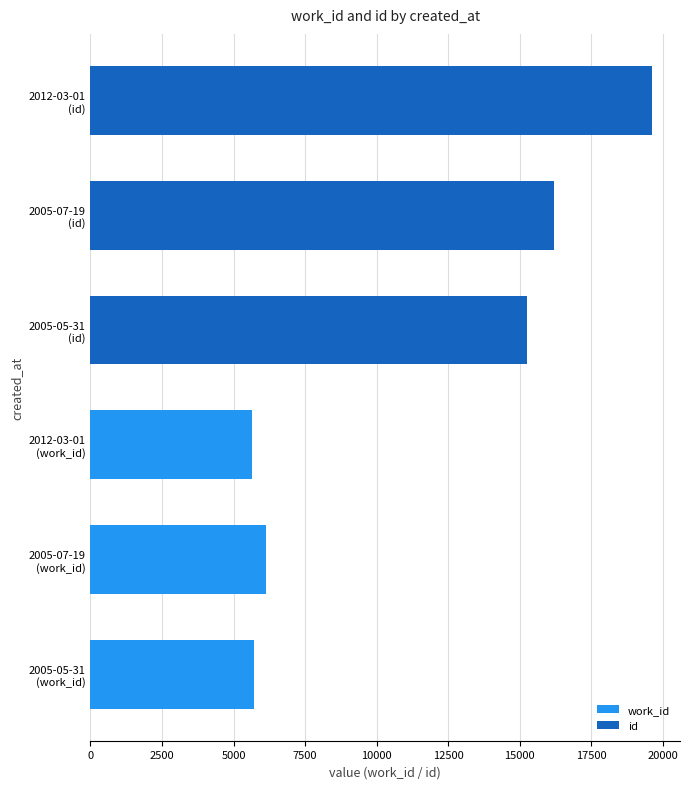

Reading right to left, transcribe all the data shown in this chart.

work_id: 5642	6137	5726
id: 19616	16190	15262